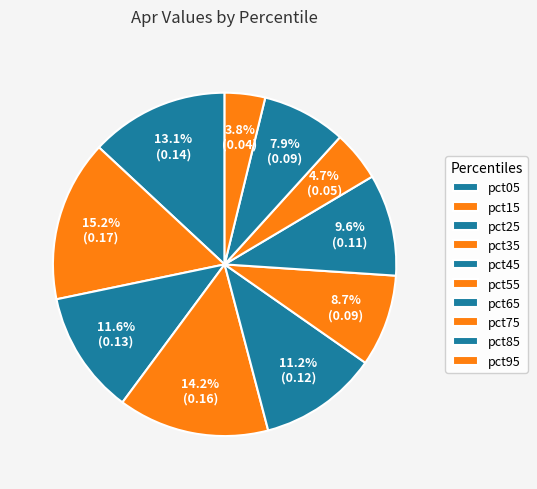

Is it true that pct05 is 27% of the pie?

False